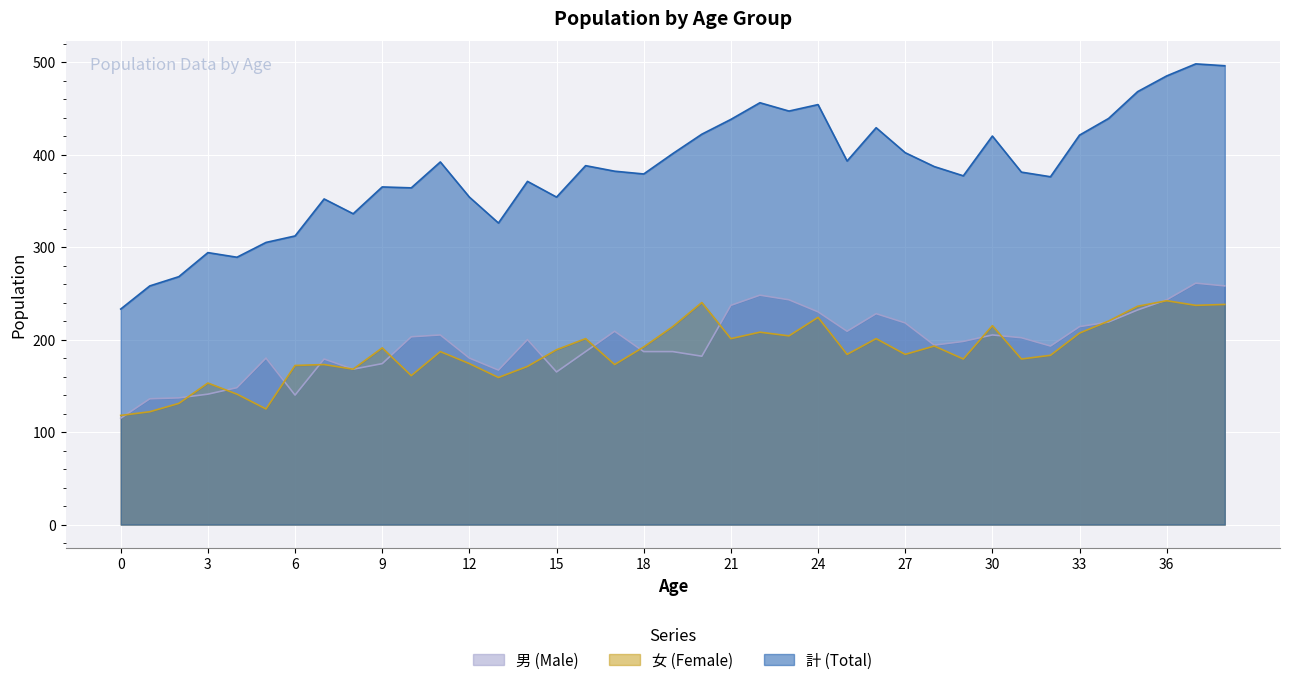

Where is 女 (Female) nearest to the value 180?

29